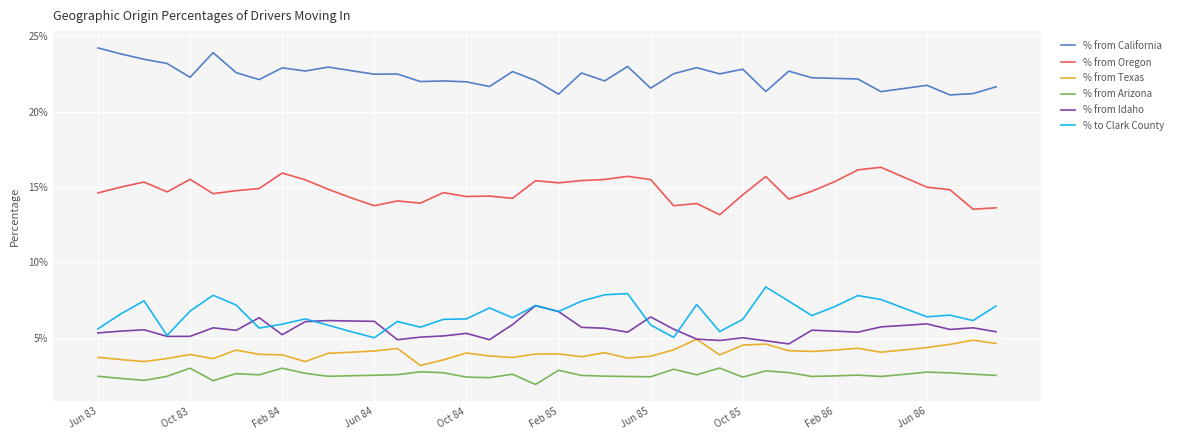

What are all the series names shown in the legend?

% from California, % from Oregon, % from Texas, % from Arizona, % from Idaho, % to Clark County